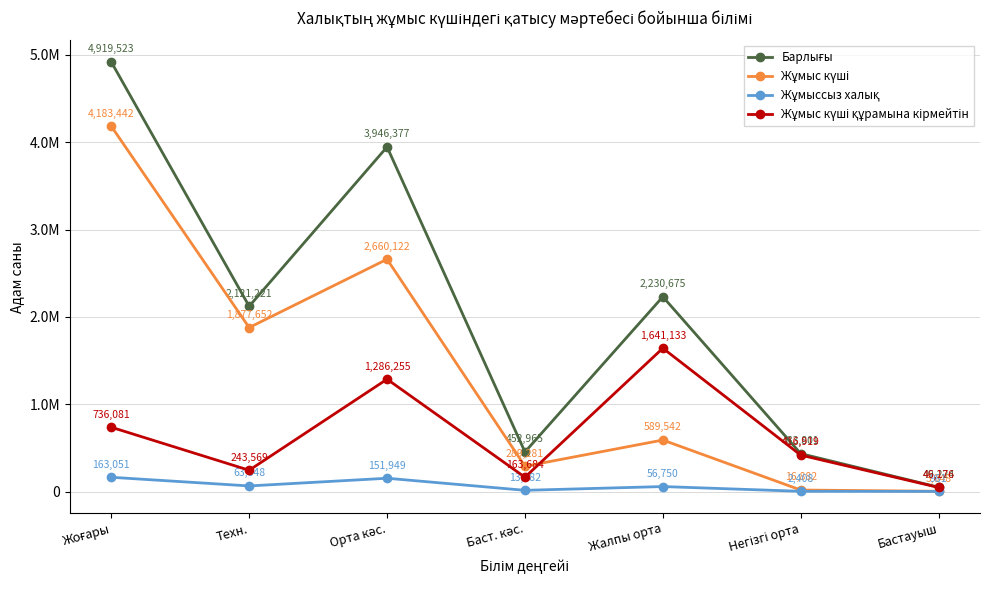

Which has a higher value, Баст. кәс. or Орта кәс.?

Орта кәс.